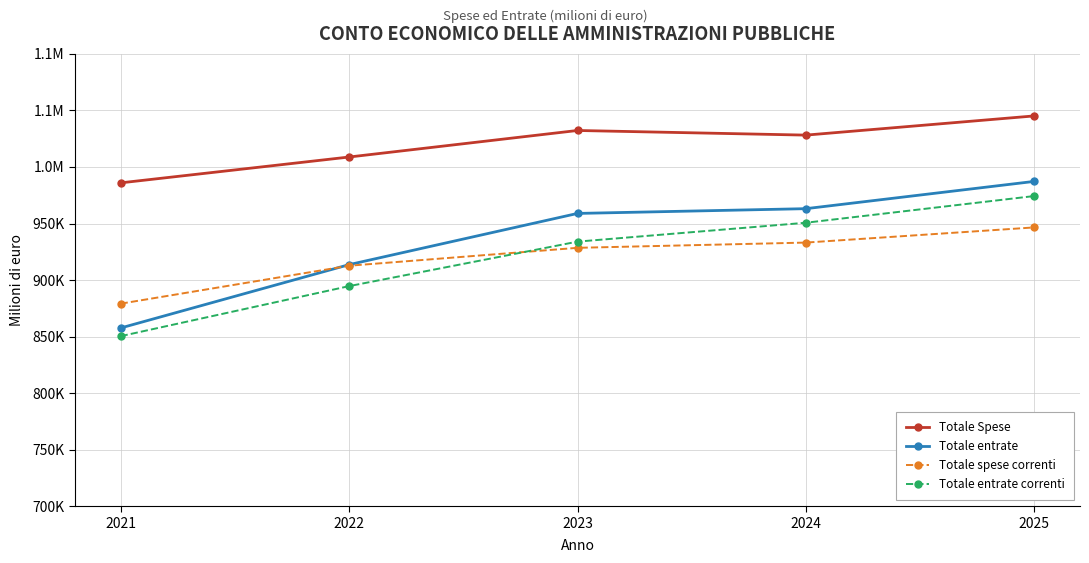

What is the difference between the second highest and minimum values in the Totale entrate correnti series?

100300